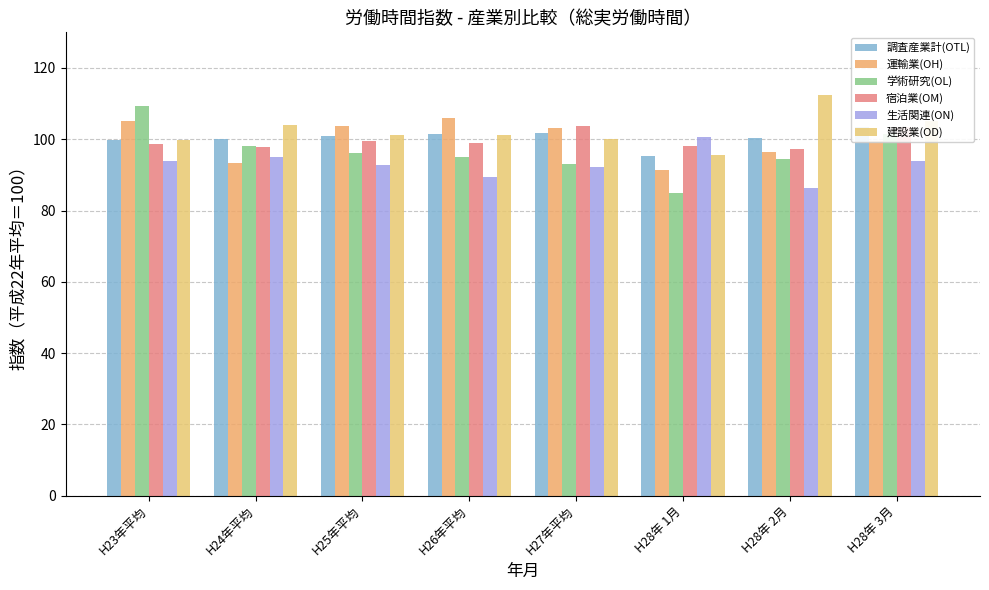

Which series has the widest spread of values?

学術研究(OL)